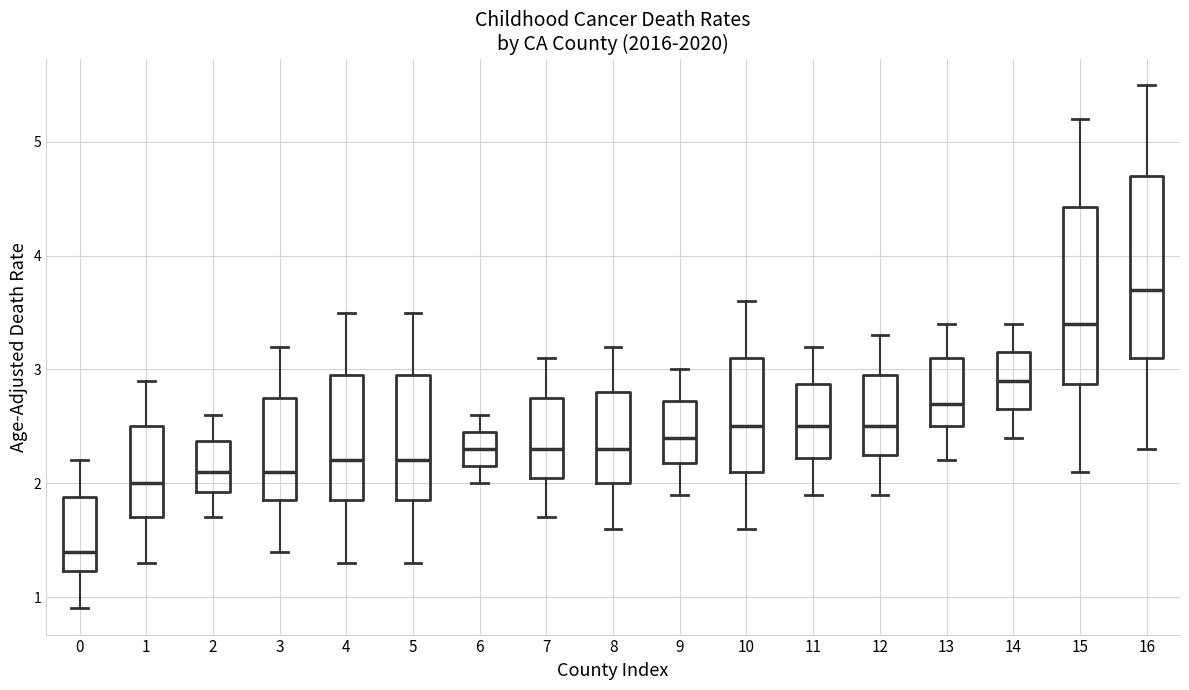

Reading left to right, transcribe this box plot: for each box, give where its median line is, the range the box spans, and where its two whiskers end, as read against the y-axis. The values are not printed on the chart, so give them approximately, as read against the axis.

0: median 1.4, box 1.2 to 1.9, whiskers 0.9 to 2.2
1: median 2.0, box 1.7 to 2.5, whiskers 1.3 to 2.9
2: median 2.1, box 1.9 to 2.4, whiskers 1.7 to 2.6
3: median 2.1, box 1.9 to 2.8, whiskers 1.4 to 3.2
4: median 2.2, box 1.9 to 3.0, whiskers 1.3 to 3.5
5: median 2.2, box 1.9 to 3.0, whiskers 1.3 to 3.5
6: median 2.3, box 2.2 to 2.5, whiskers 2.0 to 2.6
7: median 2.3, box 2.1 to 2.8, whiskers 1.7 to 3.1
8: median 2.3, box 2.0 to 2.8, whiskers 1.6 to 3.2
9: median 2.4, box 2.2 to 2.7, whiskers 1.9 to 3.0
10: median 2.5, box 2.1 to 3.1, whiskers 1.6 to 3.6
11: median 2.5, box 2.2 to 2.9, whiskers 1.9 to 3.2
12: median 2.5, box 2.3 to 3.0, whiskers 1.9 to 3.3
13: median 2.7, box 2.5 to 3.1, whiskers 2.2 to 3.4
14: median 2.9, box 2.7 to 3.2, whiskers 2.4 to 3.4
15: median 3.4, box 2.9 to 4.4, whiskers 2.1 to 5.2
16: median 3.7, box 3.1 to 4.7, whiskers 2.3 to 5.5